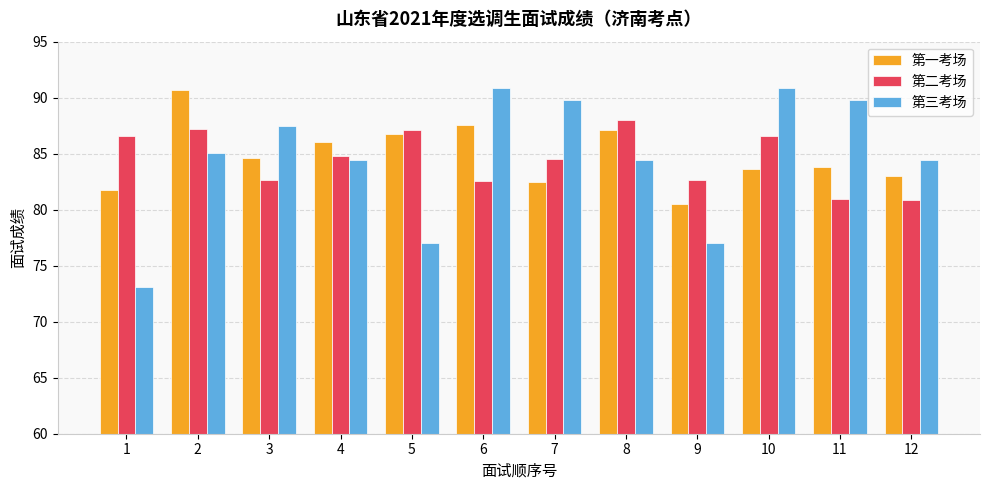

At 2, list the series in order from smallest to largest.

第三考场, 第二考场, 第一考场